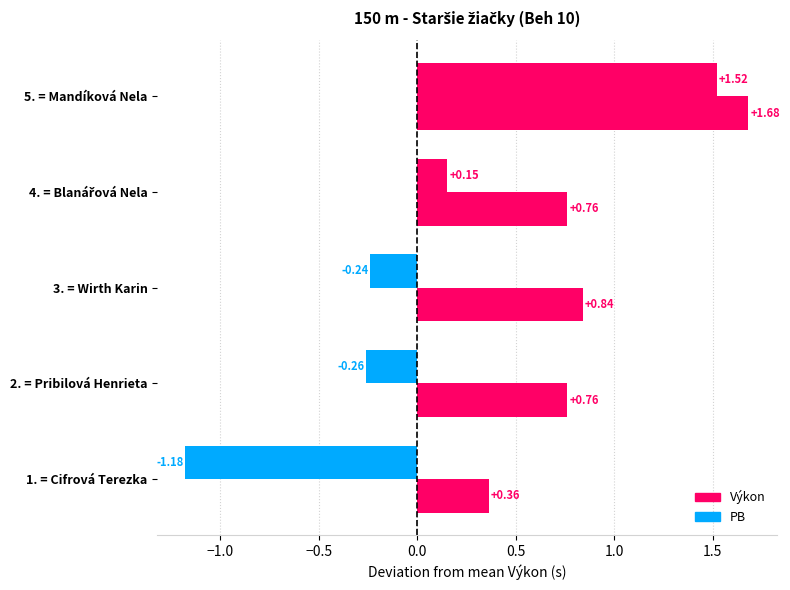

How many data points in Výkon are above 0?

2